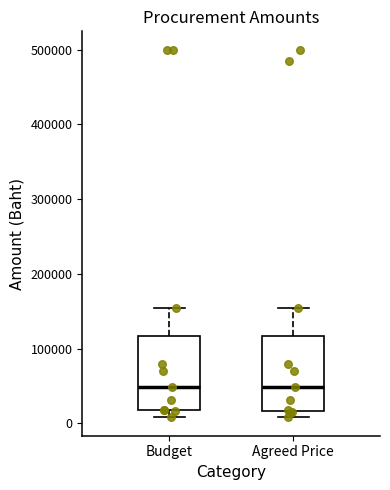

Where is the upper edge of the box for Budget on the y-axis? The values are not printed on the chart, so give them approximately, as read against the axis.

120000